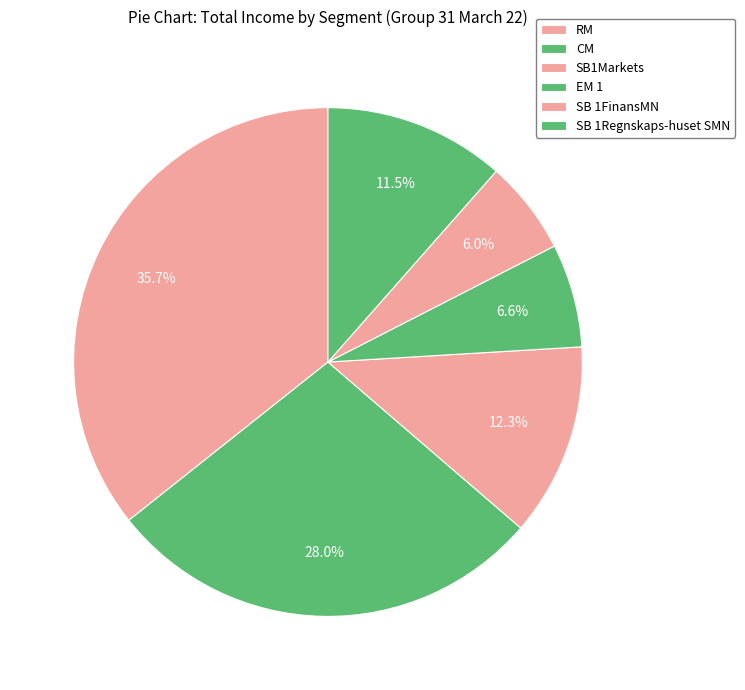

How much of the chart is everything except RM?

64.3%